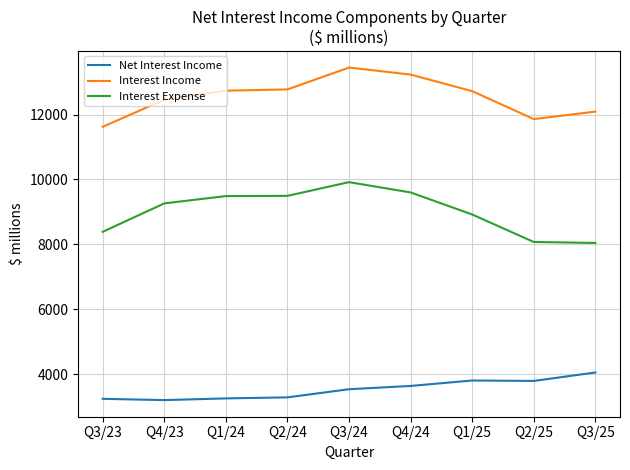

Which series has the largest total across all categories?

Interest Income